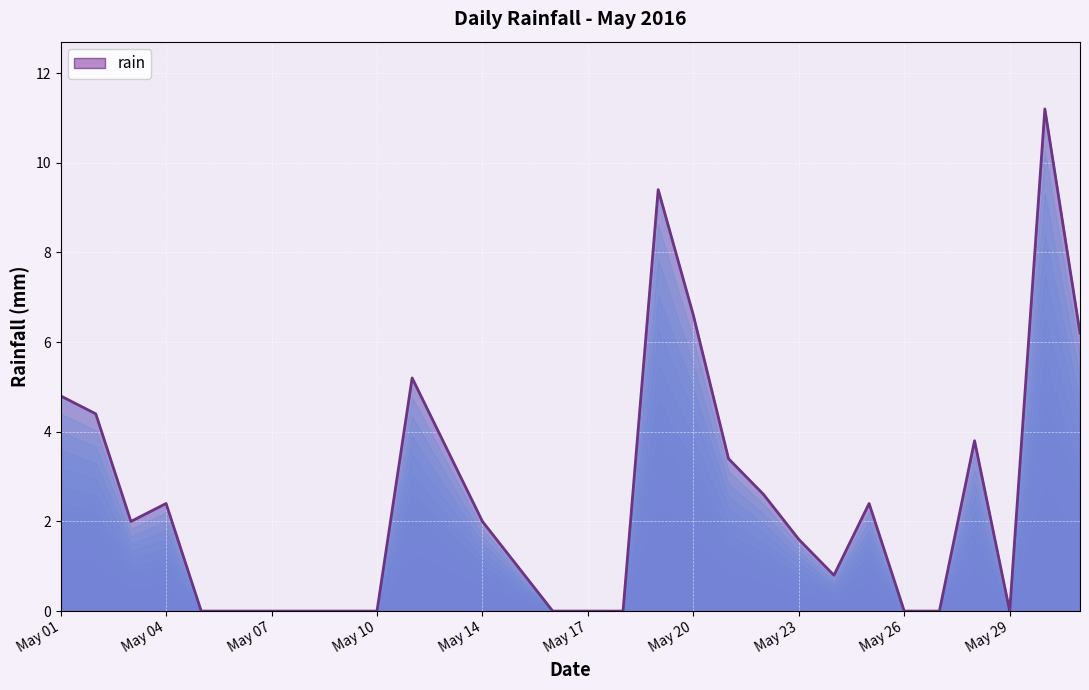

How many values are above zero?

18